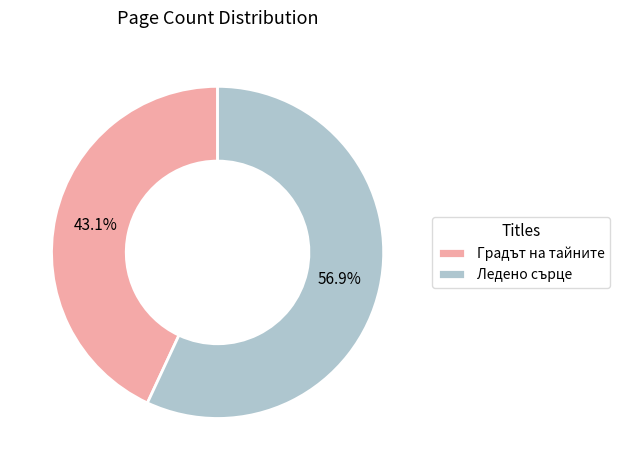

Which has a higher value, Ледено сърце or Градът на тайните?

Ледено сърце